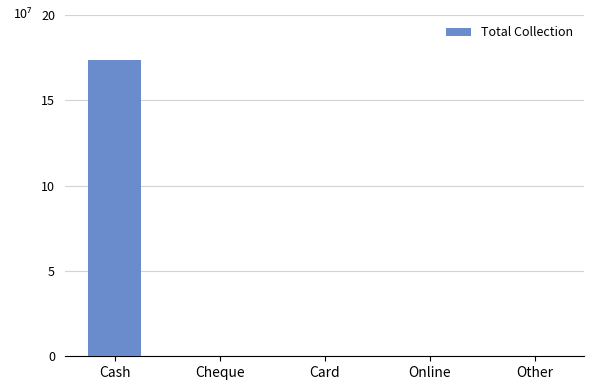

Which label corresponds to the largest value in the chart?

Cash